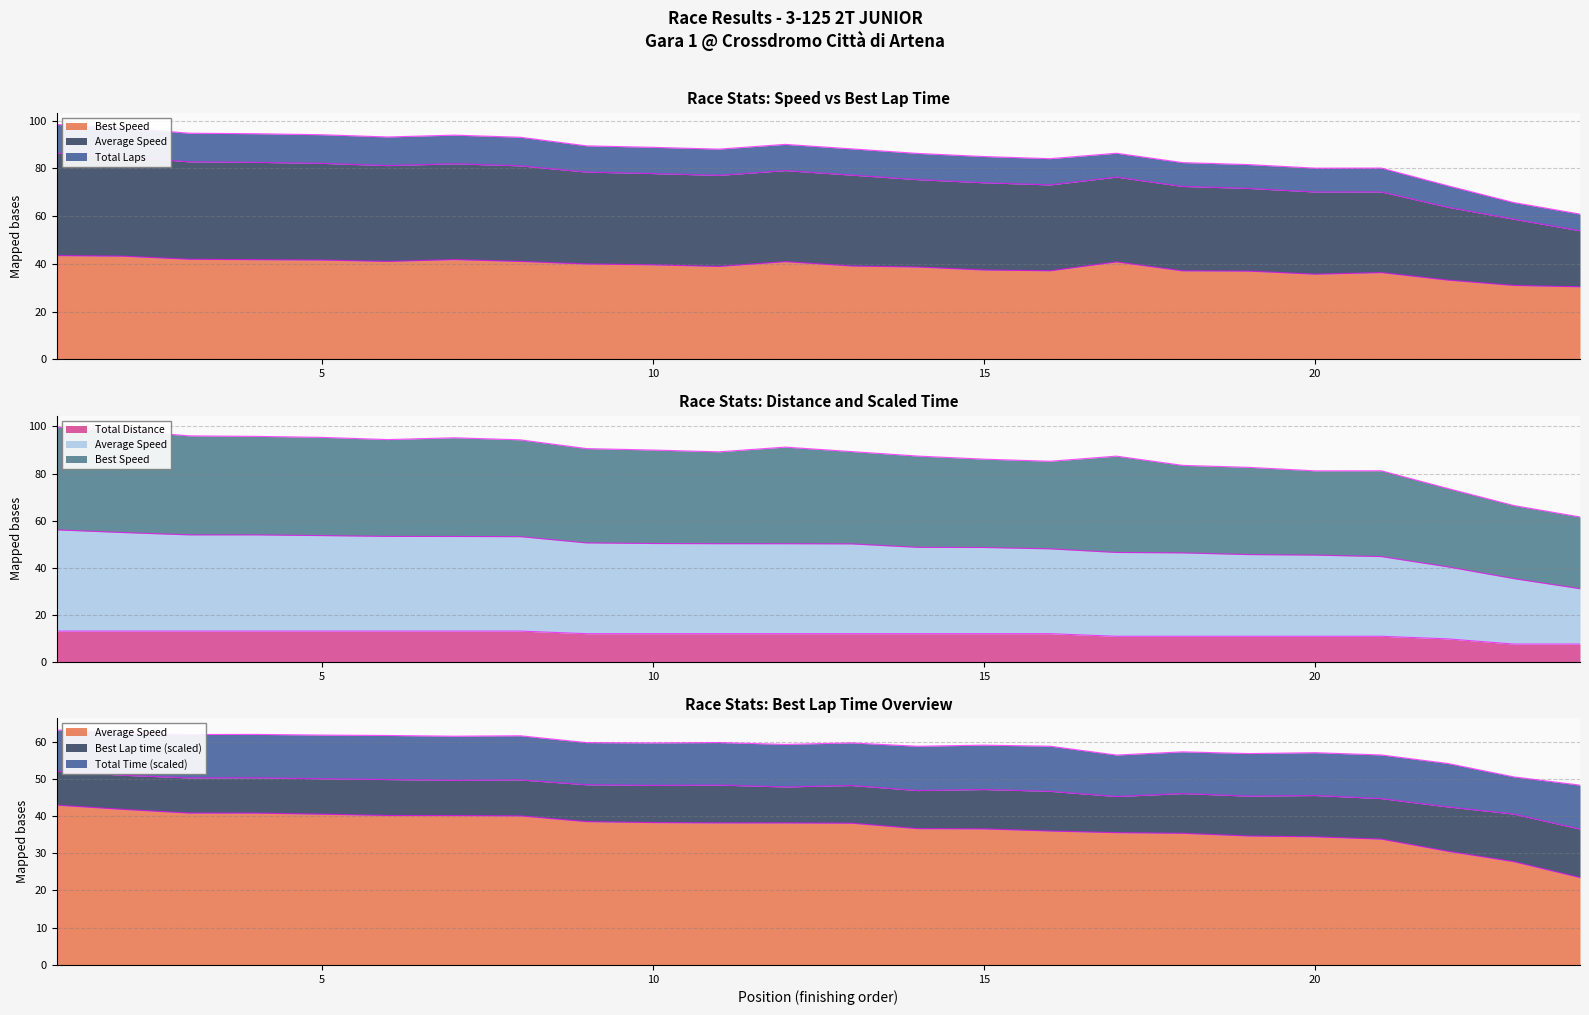

True or false: Average Speed and Total Laps cross at least once.

False